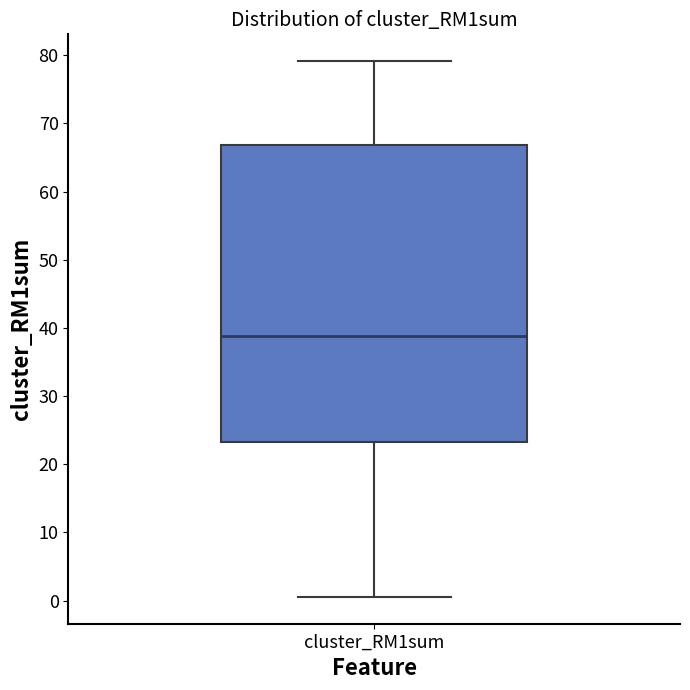

Read this box plot against the y-axis: the position of the median line, the range covered by the box, and the ends of both whiskers. The values are not printed on the chart, so give them approximately, as read against the axis.

median 39, box 23 to 67, whiskers 1 to 79